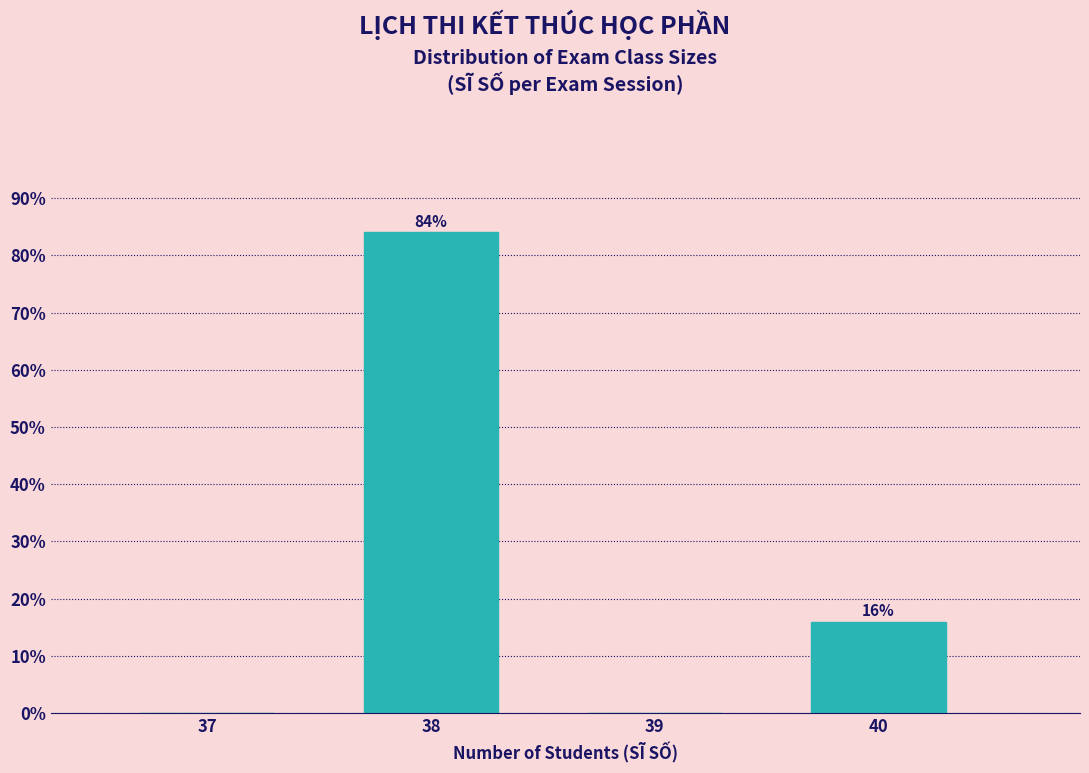

Reading left to right, transcribe all the data shown in this chart.

37=0	38=84	39=0	40=16